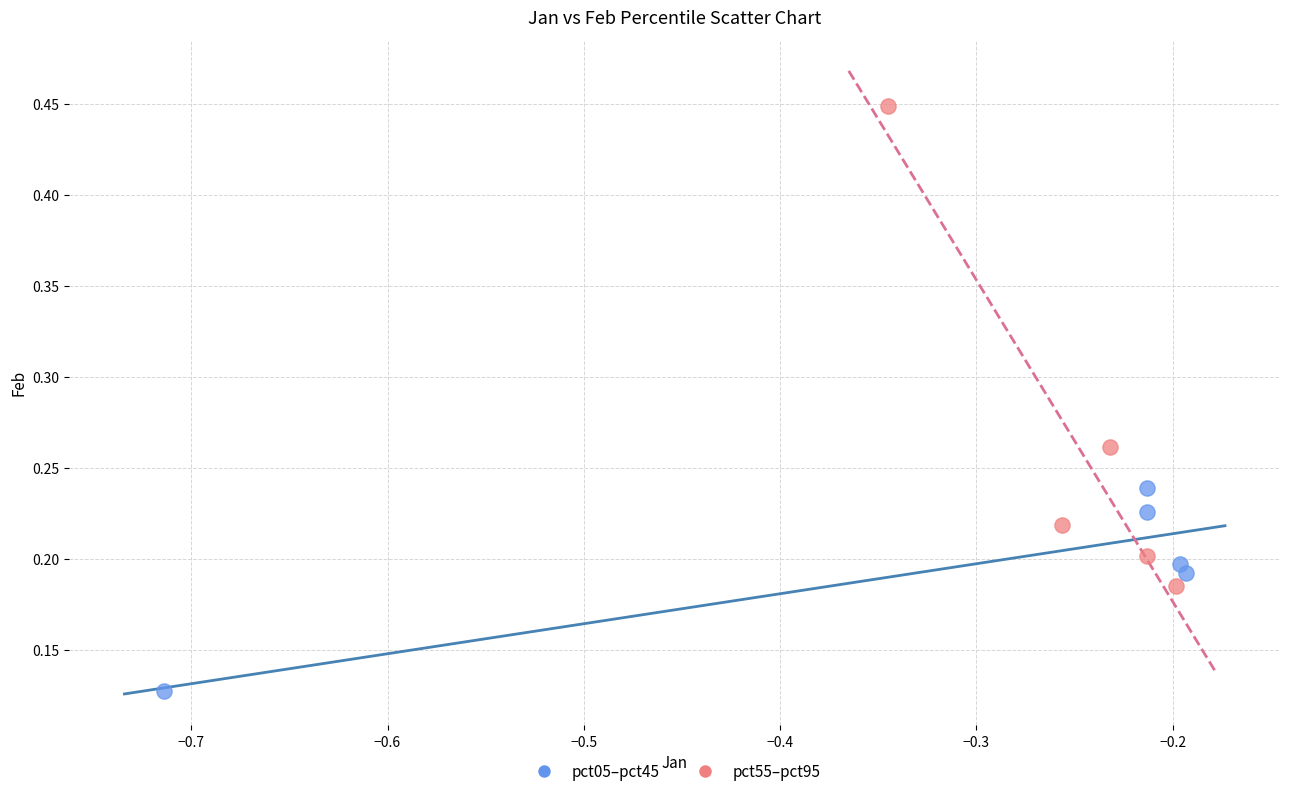

Which series has the largest Y range (max minus min)?

pct55–pct95